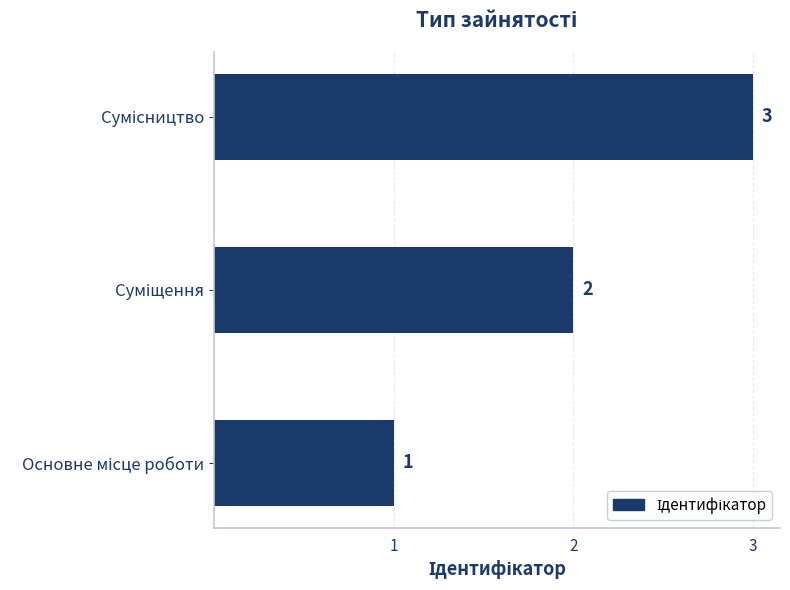

Count the values in the range 1 to 3.

3